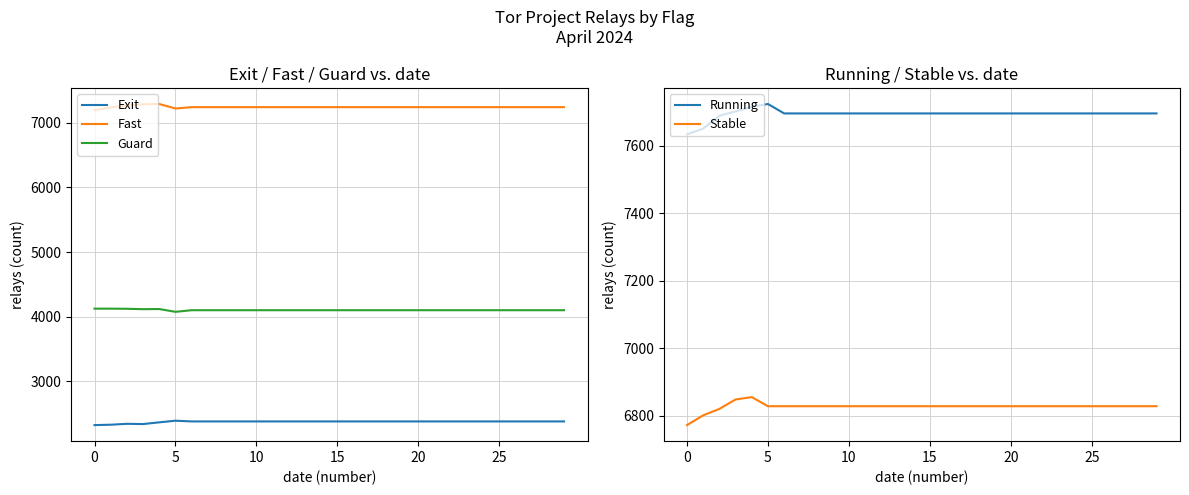

Where is Guard nearest to the value 4098?

6